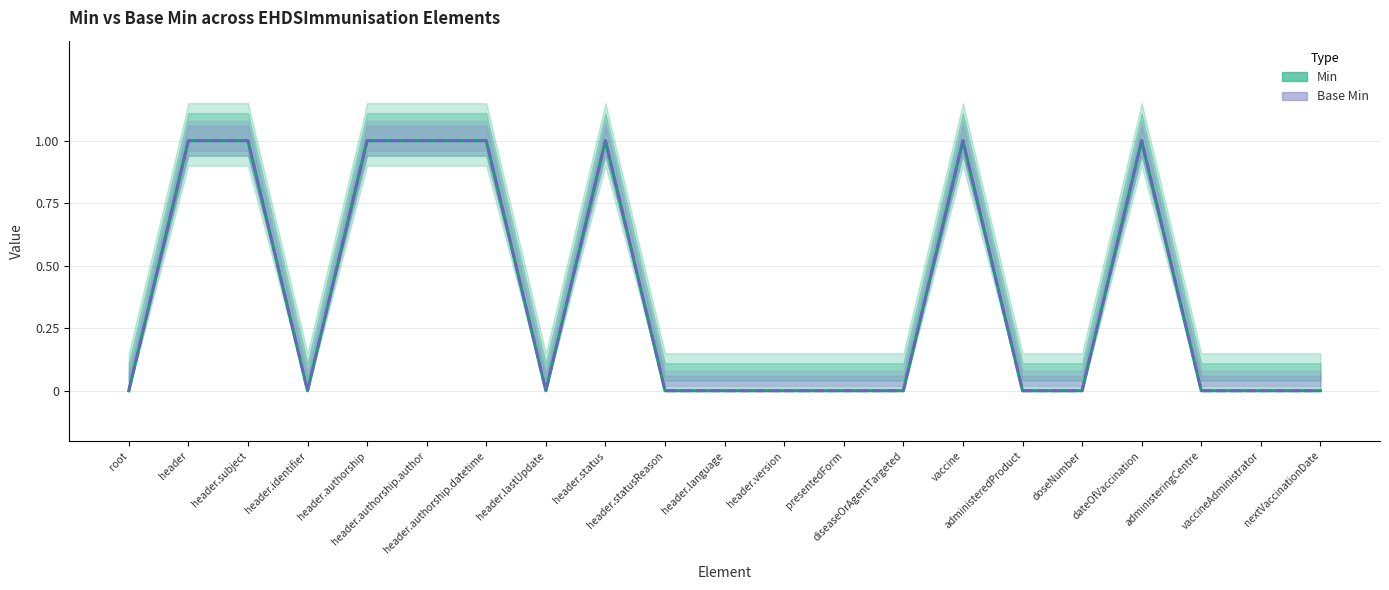

Which series has the largest total across all categories?

Min